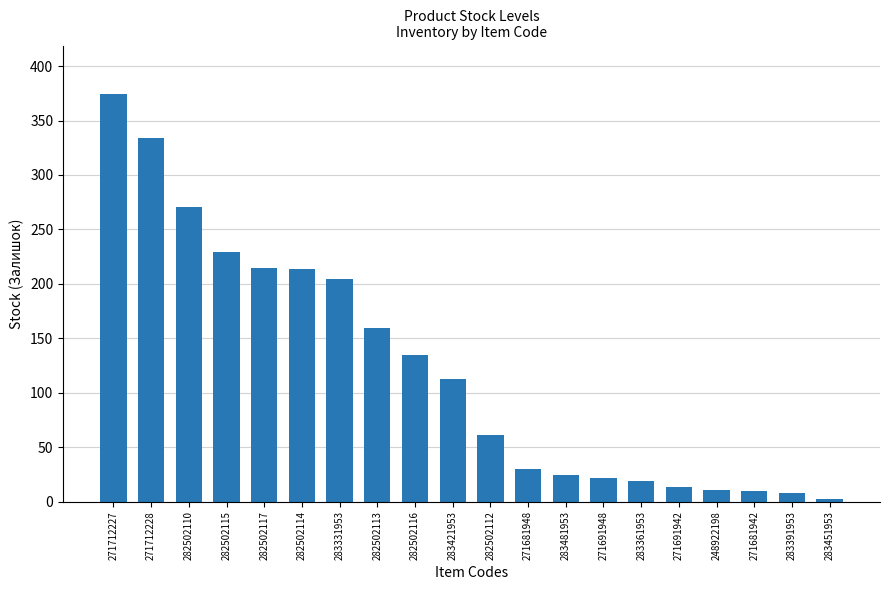

What is the ratio of the value at 271712228 to the value at 271681942?

33.4